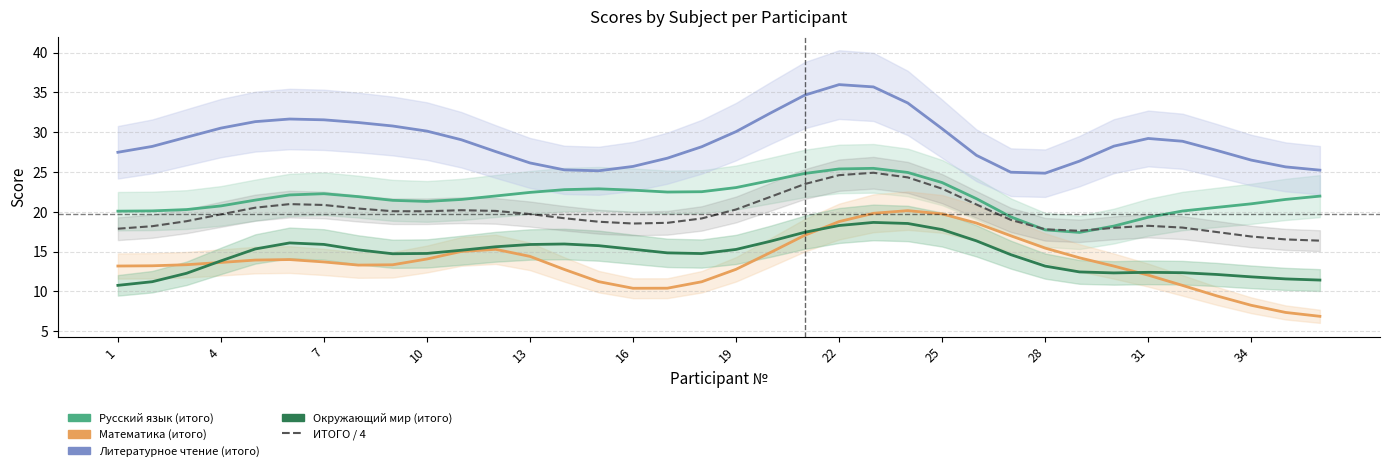

What is the difference between the maximum and minimum values in the Русский язык (итого) series?

8.1